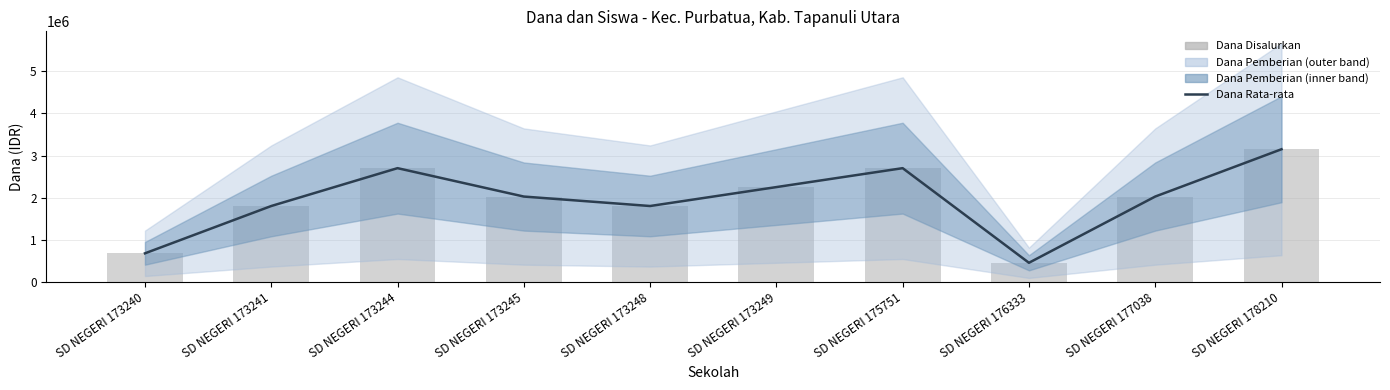

Reading left to right, what are all the values shown in this chart?

Dana Rata-rata: SD NEGERI 173240=675000	SD NEGERI 173241=1800000	SD NEGERI 173244=2700000	SD NEGERI 173245=2025000	SD NEGERI 173248=1800000	SD NEGERI 173249=2250000	SD NEGERI 175751=2700000	SD NEGERI 176333=450000	SD NEGERI 177038=2025000	SD NEGERI 178210=3150000
Dana Disalurkan: SD NEGERI 173240=675000	SD NEGERI 173241=1800000	SD NEGERI 173244=2700000	SD NEGERI 173245=2025000	SD NEGERI 173248=1800000	SD NEGERI 173249=2250000	SD NEGERI 175751=2700000	SD NEGERI 176333=450000	SD NEGERI 177038=2025000	SD NEGERI 178210=3150000